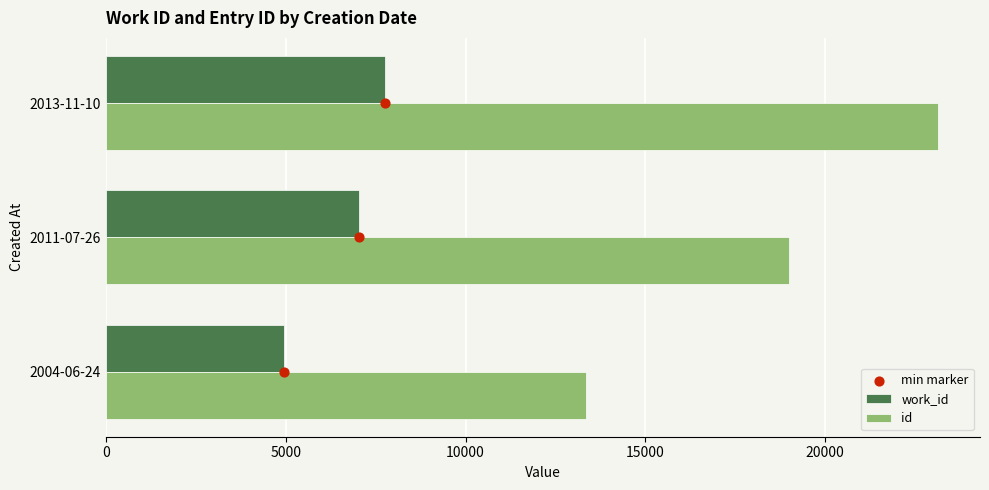

Which series reaches the maximum Y coordinate?

id